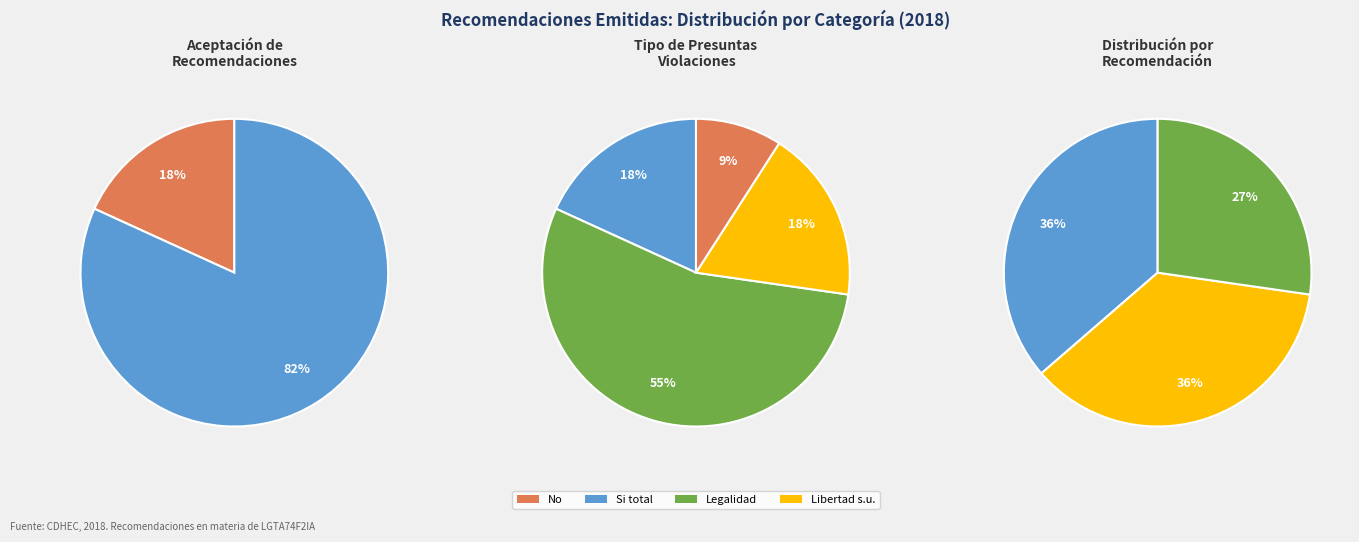

To the nearest percent, what is the difference between the largest and smallest slice percentages?

64%